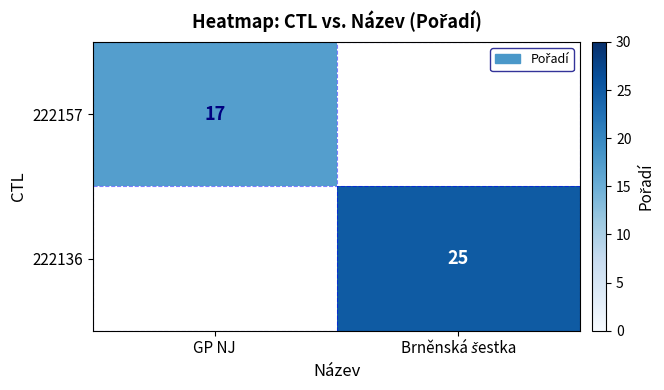

Is it true that 222157 equals 17 at GP NJ?

True